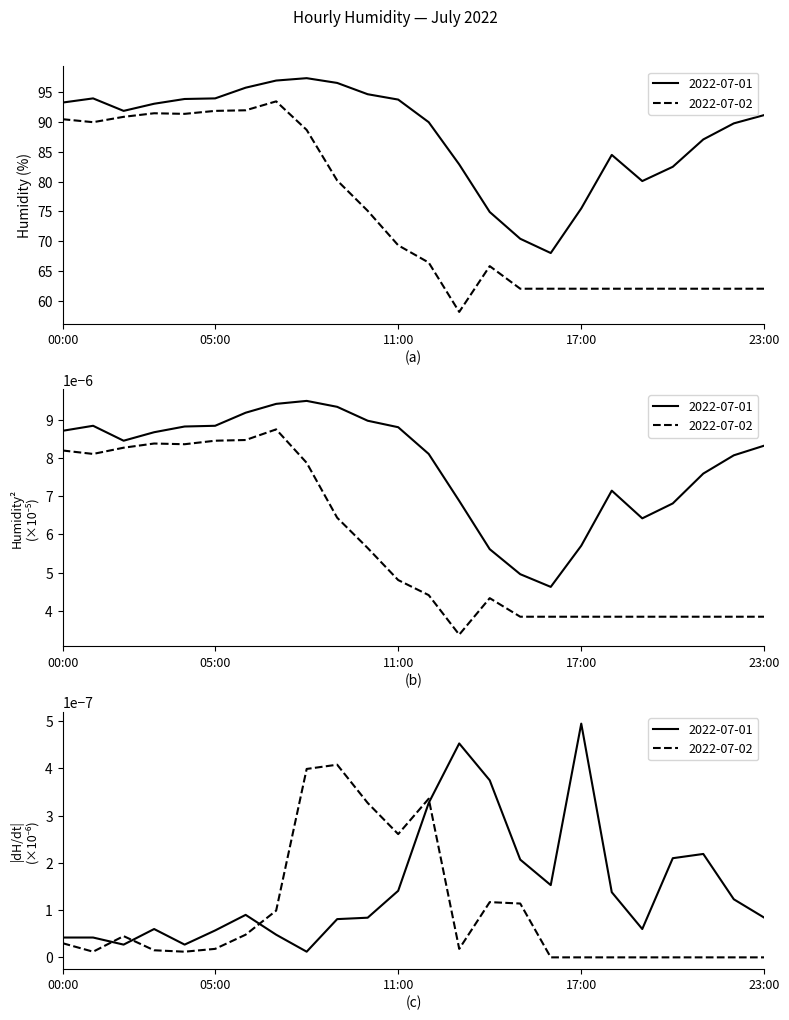

What is the difference between the 2022-07-01 values at 22:00 and 23:00?

1.4